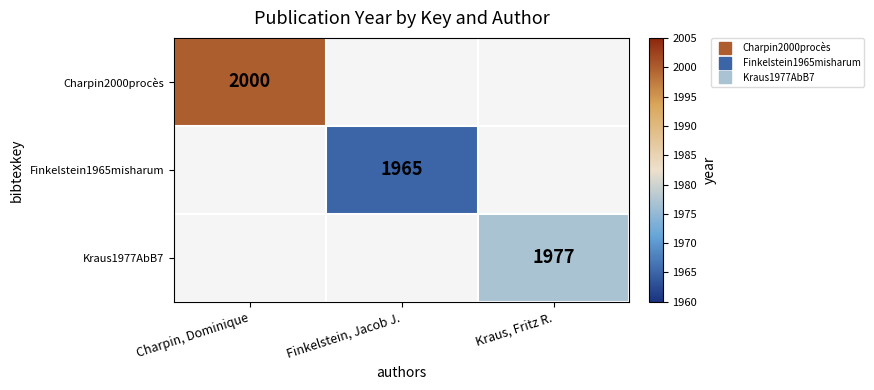

Count the number of data series in this chart.

3